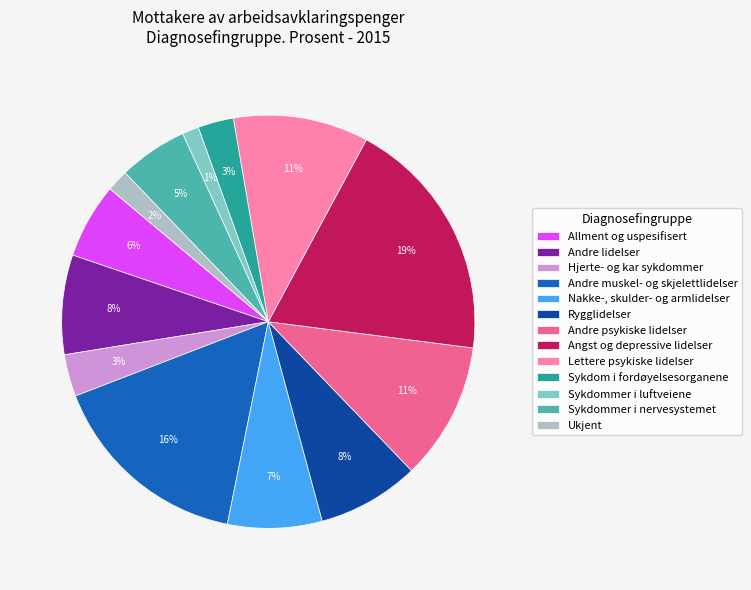

Which slice is the largest?

Angst og depressive lidelser